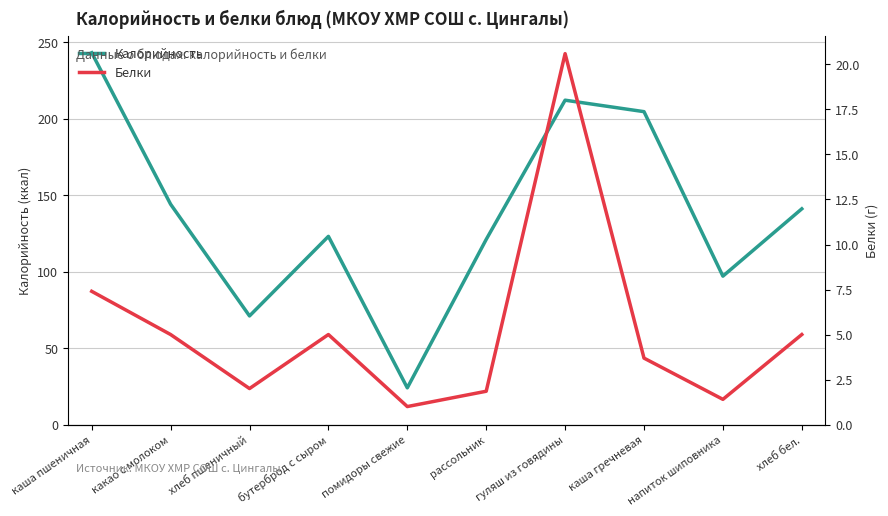

At which category does the chart reach its peak across all series?

каша пшеничная